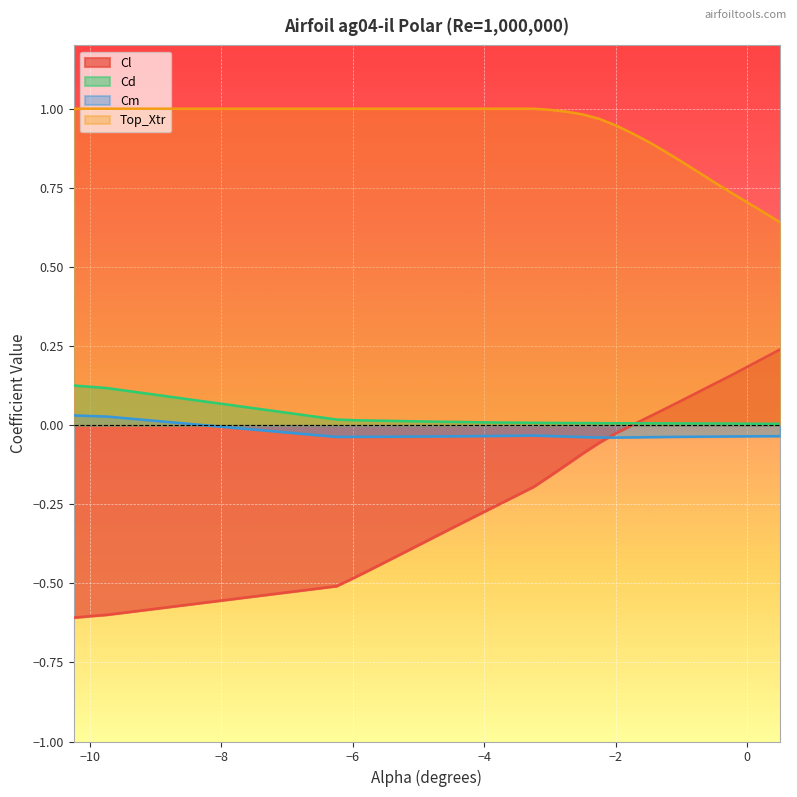

What is the spread (max minus min) of values at -4.5?

1.3